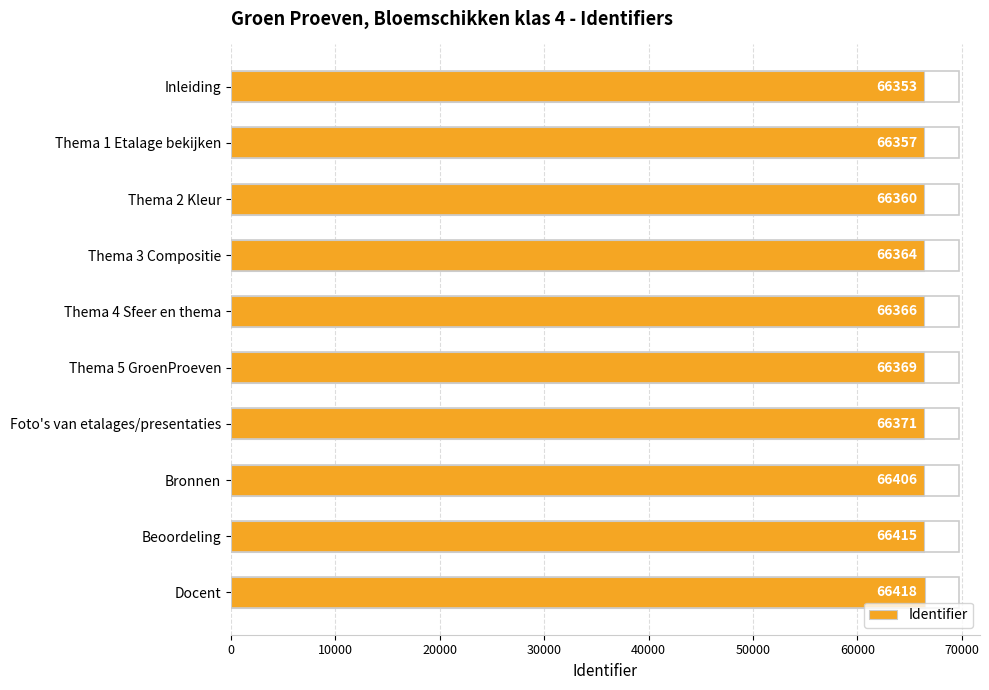

Does the chart contain any negative values?

No